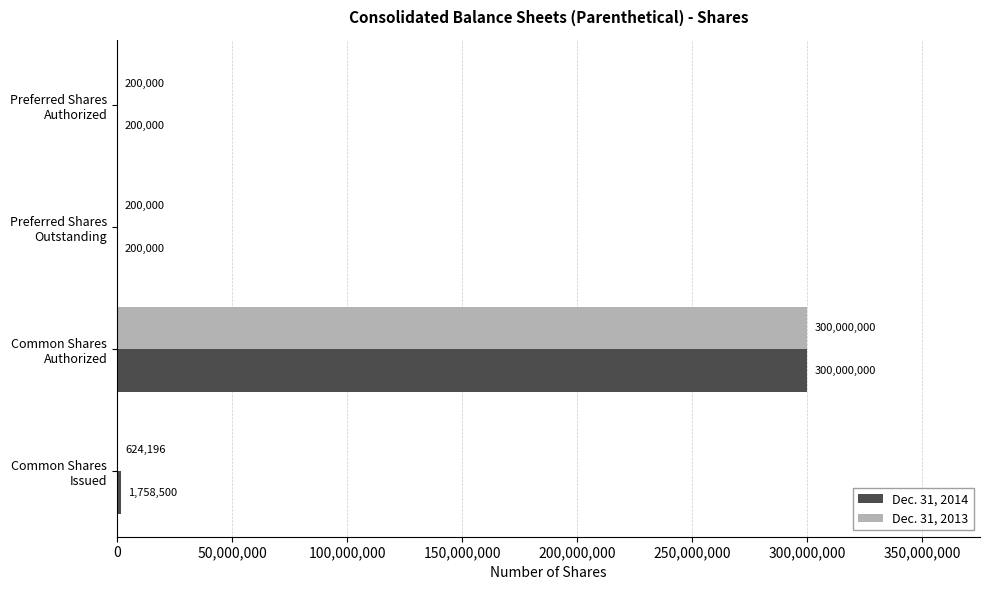

What is the maximum value for Dec. 31, 2014?

300000000